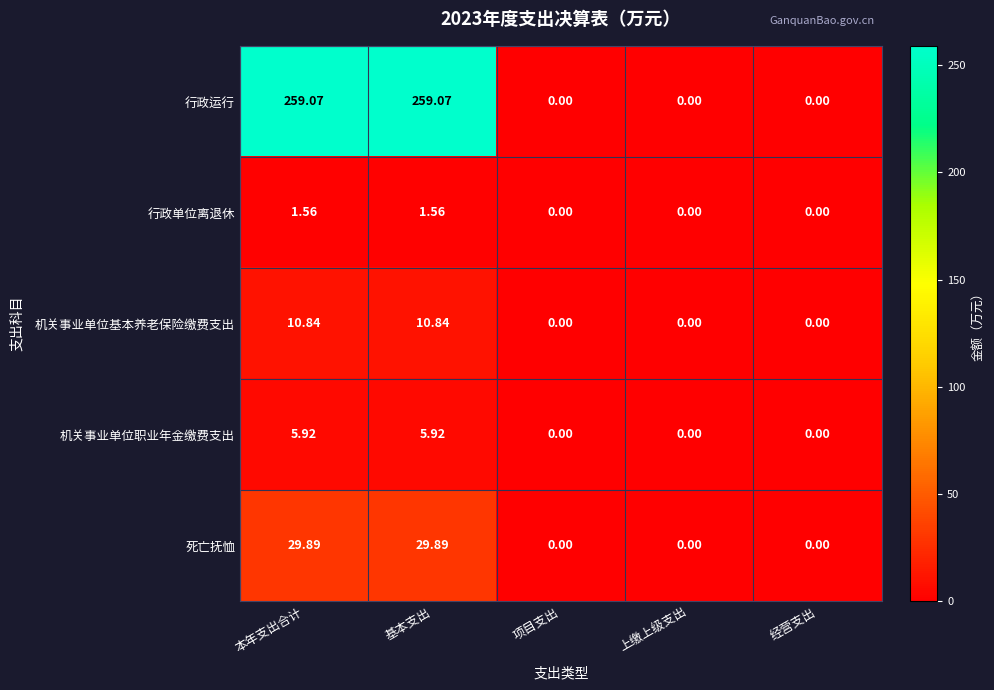

Which series has the largest total across all categories?

行政运行